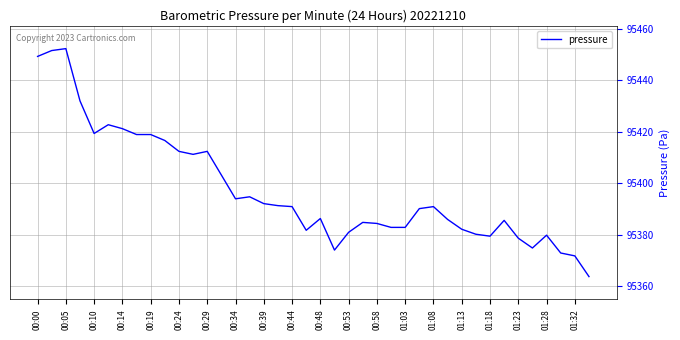

What is the greatest value displayed?

95452.3